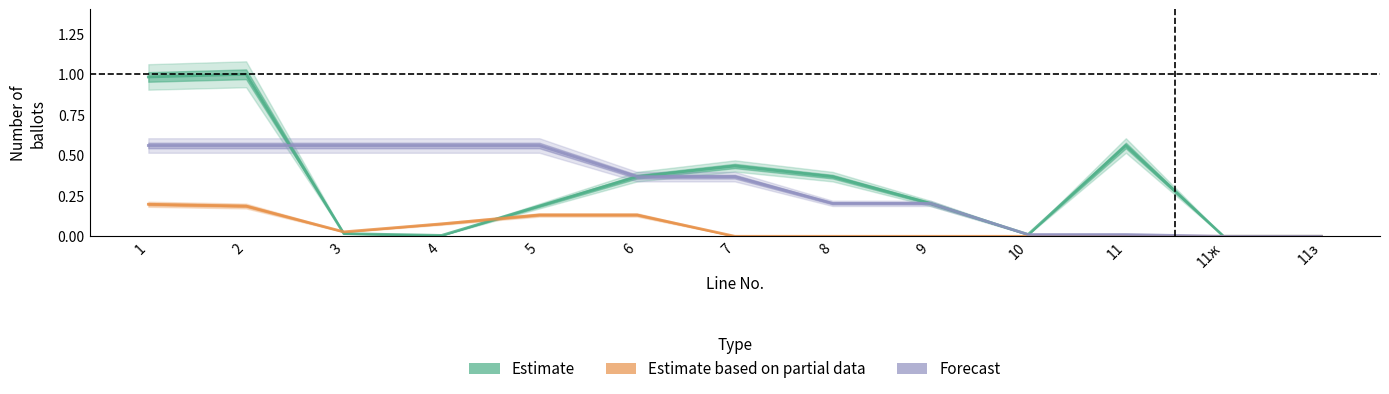

The Estimate based on partial data series shows 0.1 at 8. True or false?

False